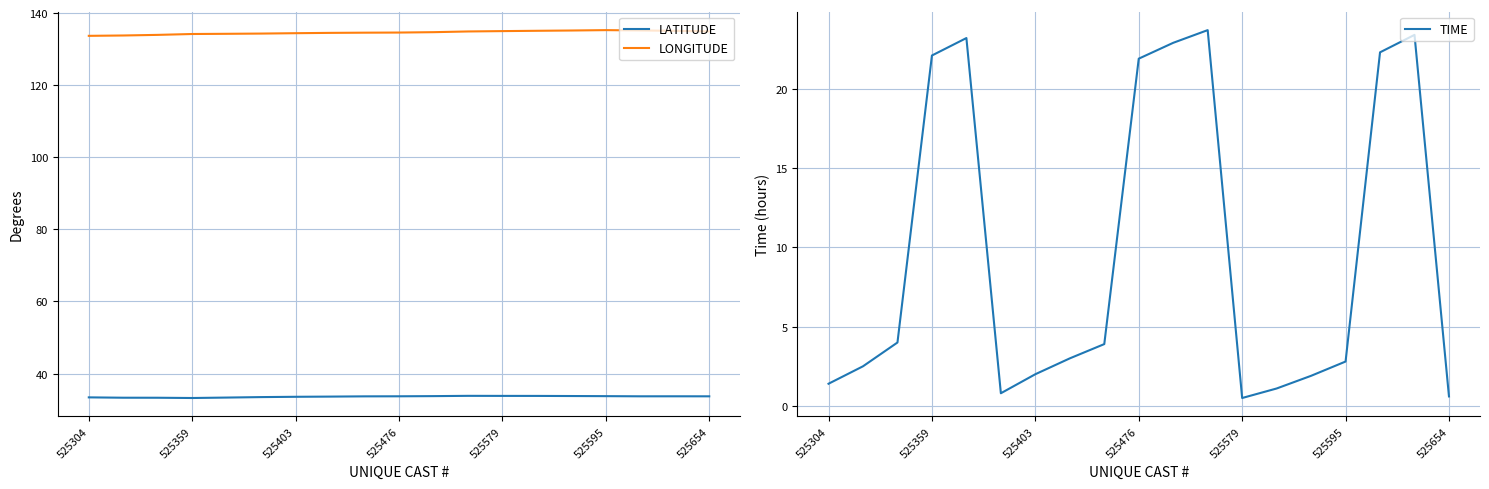

True or false: LATITUDE has a value of 52.0 at 525654.

False